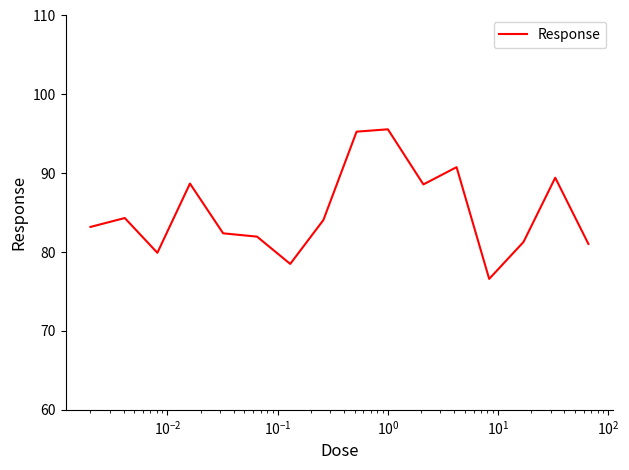

What is the difference between the maximum and minimum values?

19.0